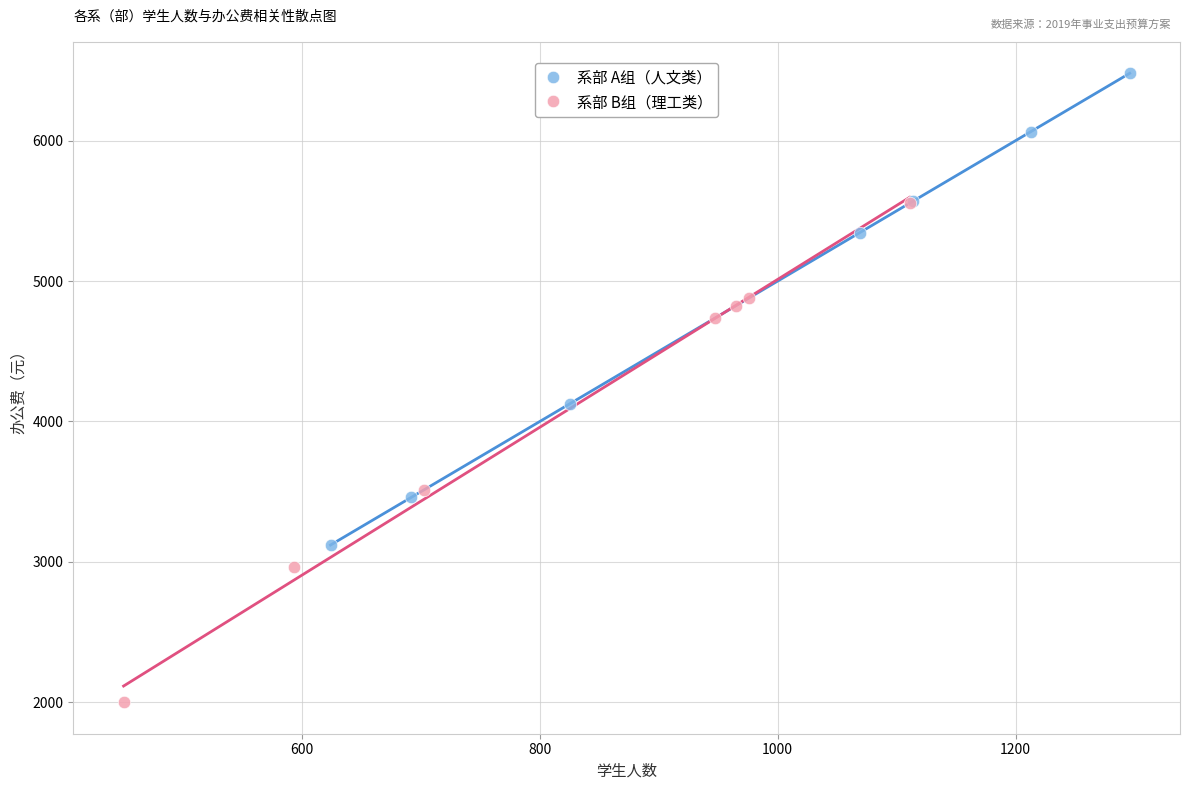

What are all the series names shown in the legend?

系部 A组（人文类）, 系部 B组（理工类）